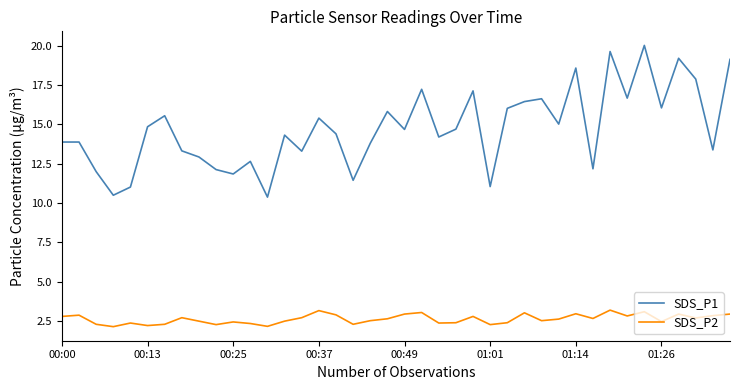

At how many categories does at least one series exceed 4?

40